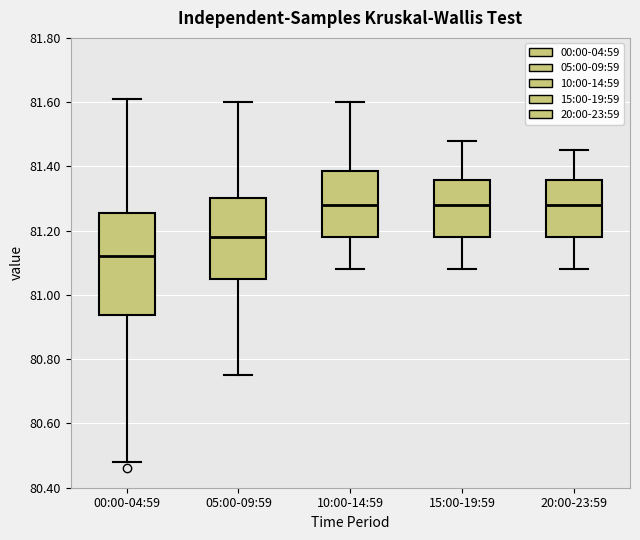

Reading left to right, transcribe this box plot: for each box, give where its median line is, the range the box spans, and where its two whiskers end, as read against the y-axis. The values are not printed on the chart, so give them approximately, as read against the axis.

00:00-04:59: median 81.12, box 80.94 to 81.26, whiskers 80.48 to 81.62
05:00-09:59: median 81.18, box 81.06 to 81.30, whiskers 80.76 to 81.60
10:00-14:59: median 81.28, box 81.18 to 81.38, whiskers 81.08 to 81.60
15:00-19:59: median 81.28, box 81.18 to 81.36, whiskers 81.08 to 81.48
20:00-23:59: median 81.28, box 81.18 to 81.36, whiskers 81.08 to 81.46